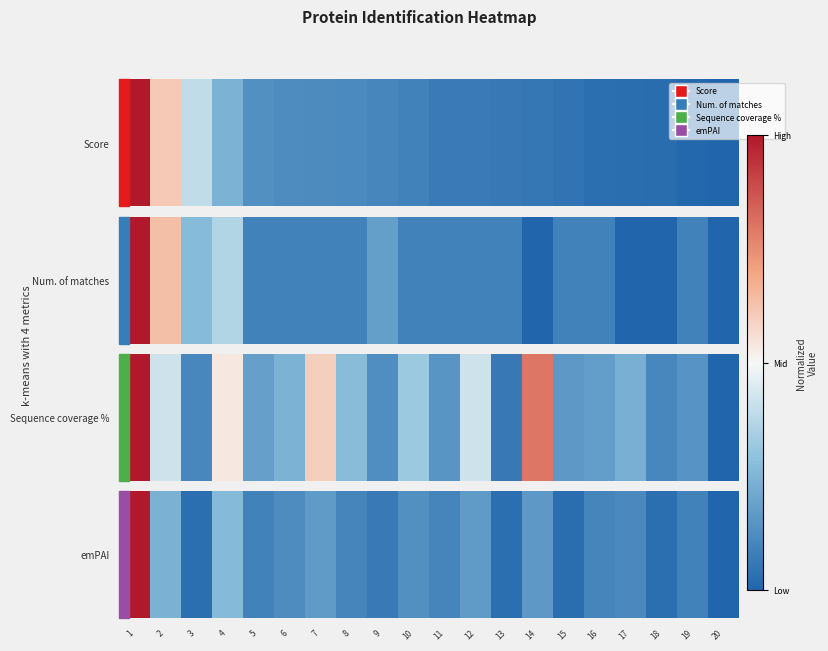

Rank the categories by value from lowest to highest.

20, 15, 3, 13, 18, 9, 5, 19, 8, 11, 16, 17, 6, 10, 14, 7, 12, 2, 4, 1